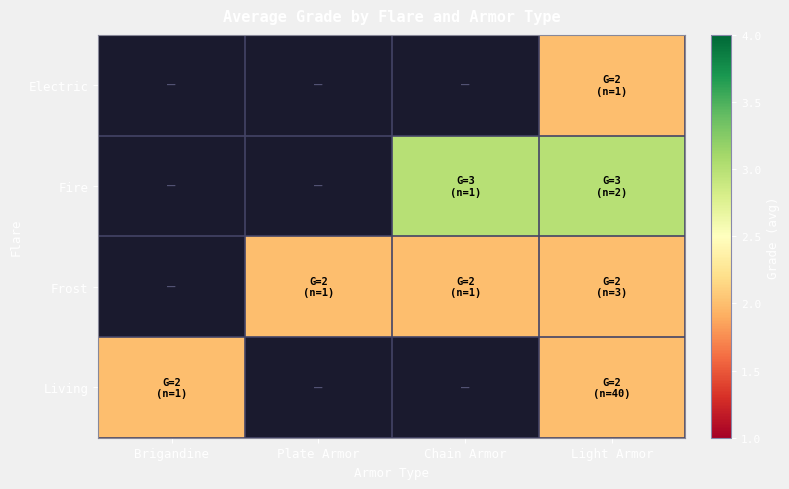

Count the number of data series in this chart.

4